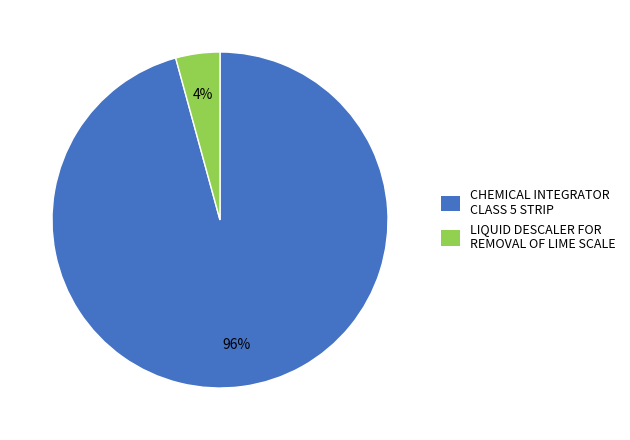

What is the smallest slice in the pie chart?

LIQUID DESCALER FOR REMOVAL OF LIME SCALE